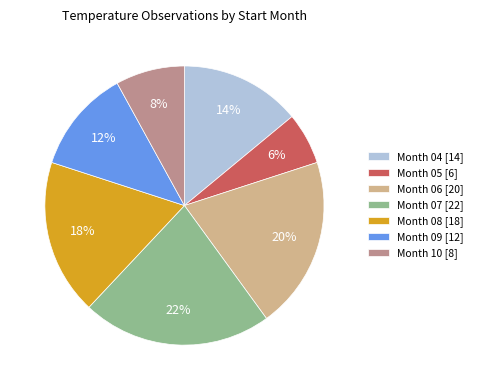

How many slices are in this pie chart?

7